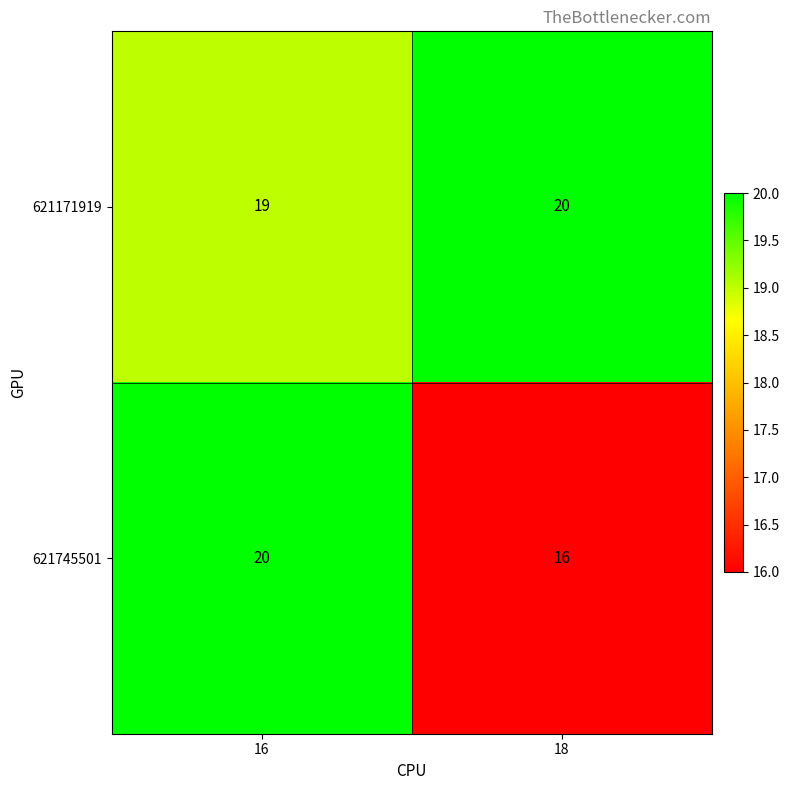

Where is 621171919 nearest to the value 19?

16